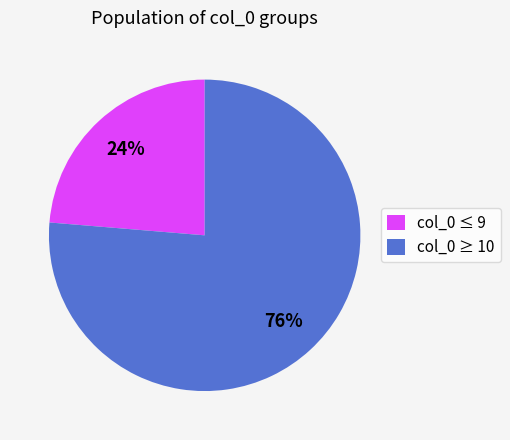

Which category has the smallest portion of the pie?

col_0 ≤ 9